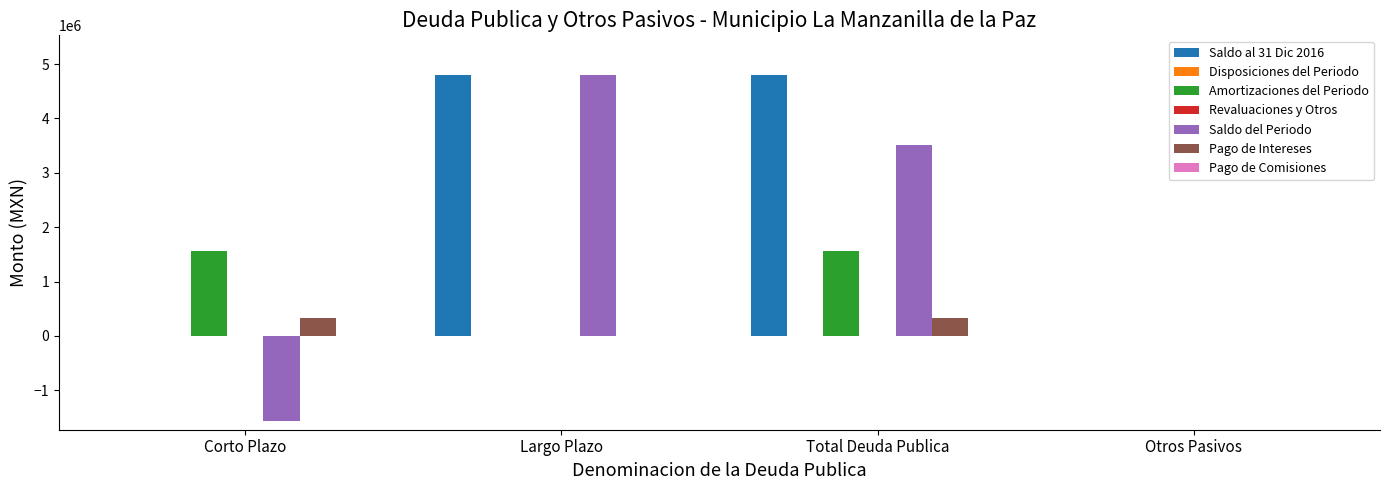

At which category is the sum across all series the highest?

Total Deuda Publica